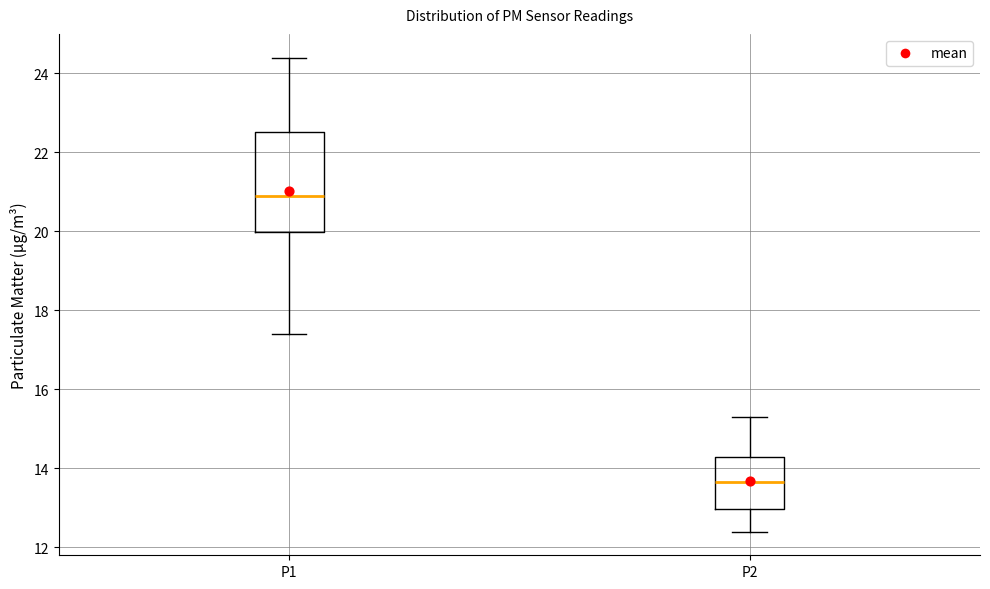

Reading left to right, transcribe this box plot: for each box, give where its median line is, the range the box spans, and where its two whiskers end, as read against the y-axis. The values are not printed on the chart, so give them approximately, as read against the axis.

P1: median 21.0, box 20.0 to 22.6, whiskers 17.4 to 24.4
P2: median 13.6, box 13.0 to 14.4, whiskers 12.4 to 15.4